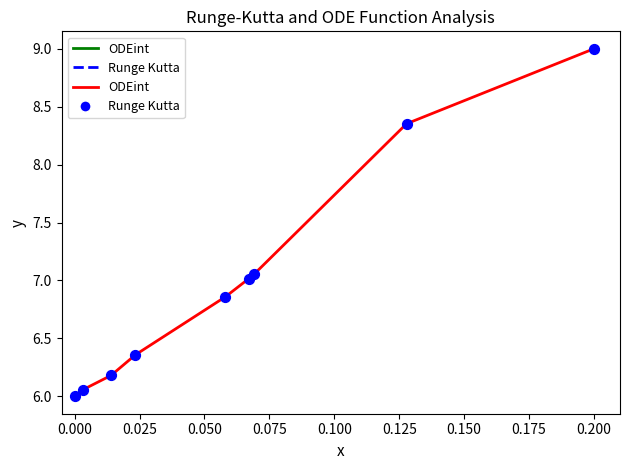

What is the minimum value shown in the chart?

6.0